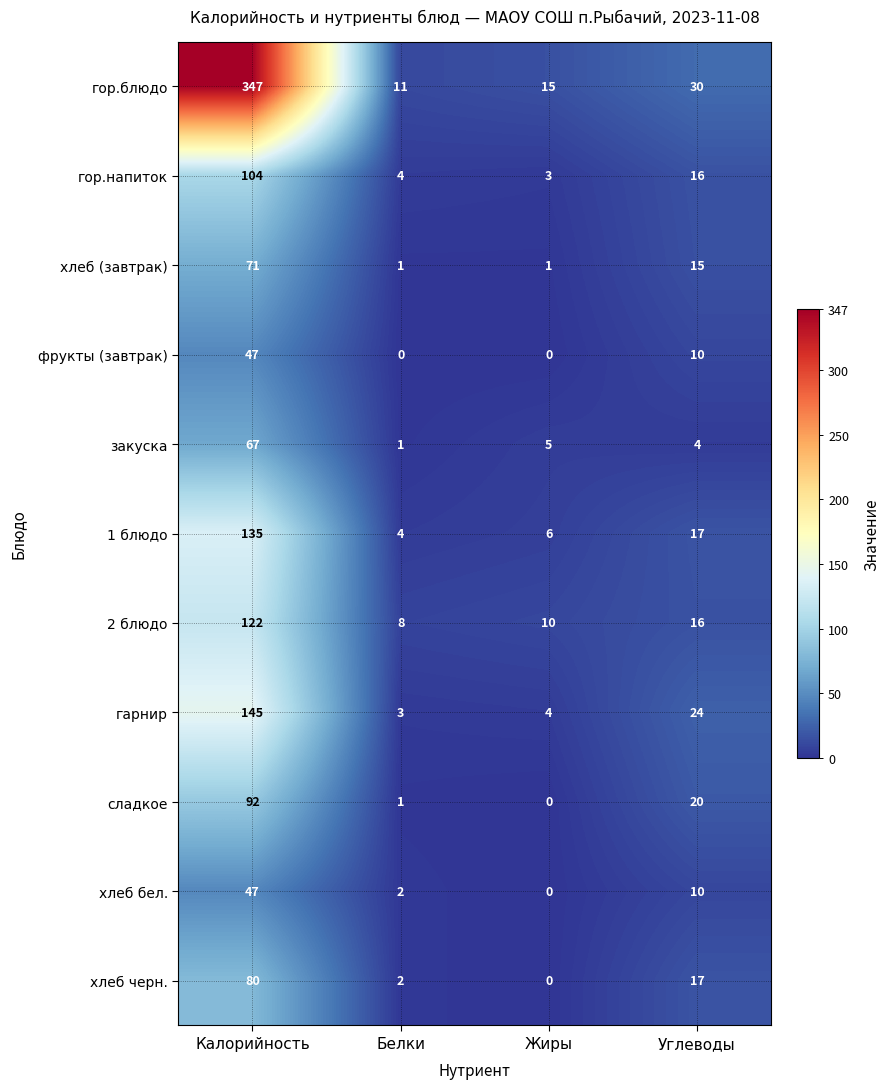

Rank the categories by сладкое value from lowest to highest.

Жиры, Белки, Углеводы, Калорийность